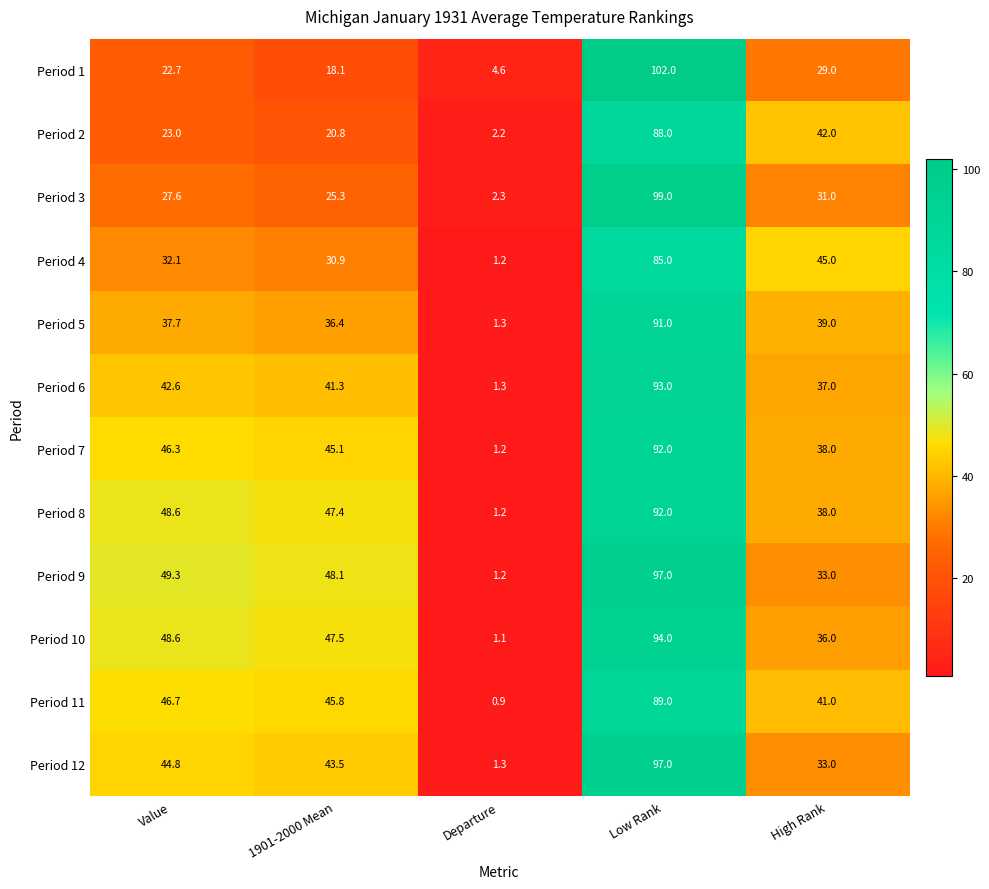

What value does the Period 6 series have at High Rank?

37.0